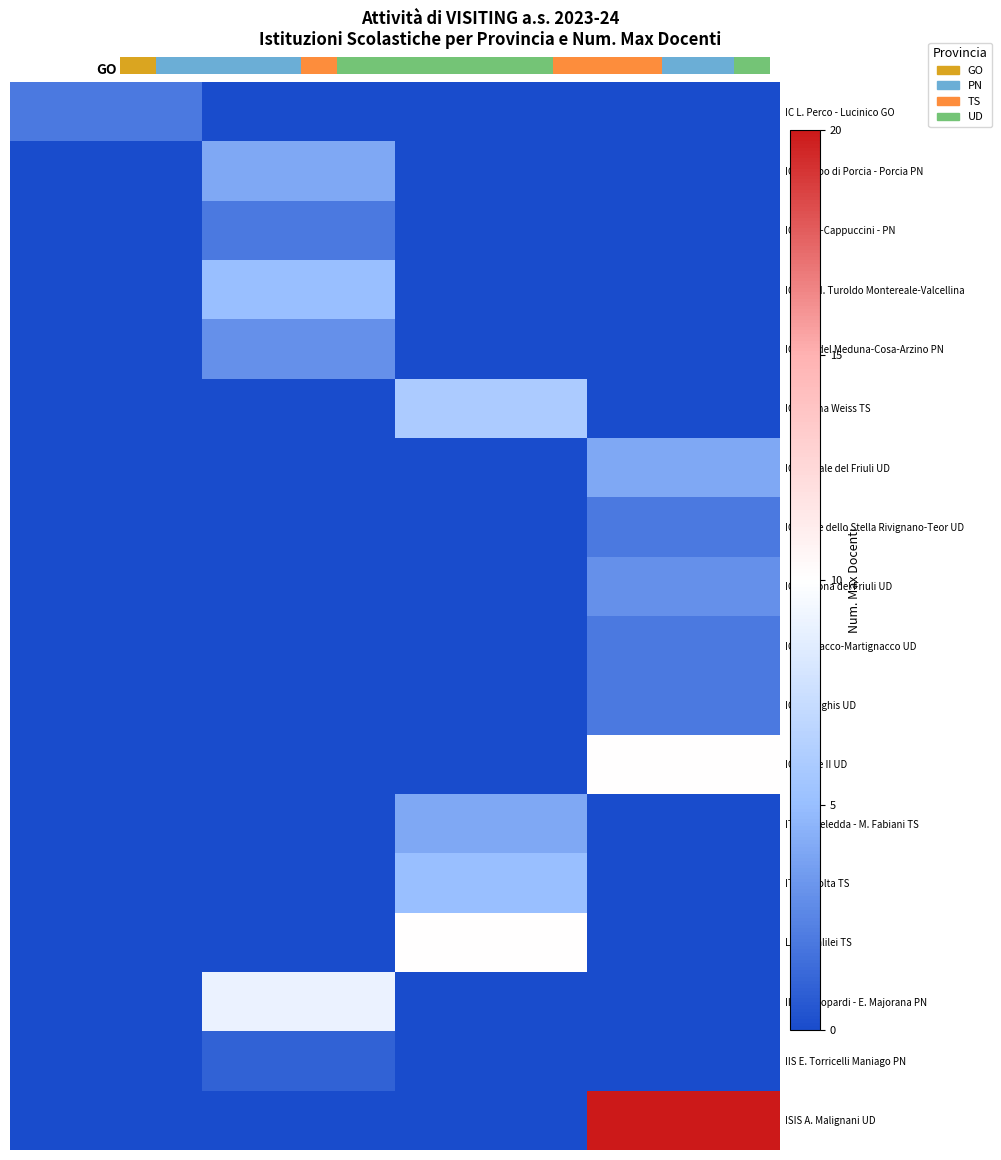

Which series has the largest range (max minus min)?

ISIS A. Malignani UD